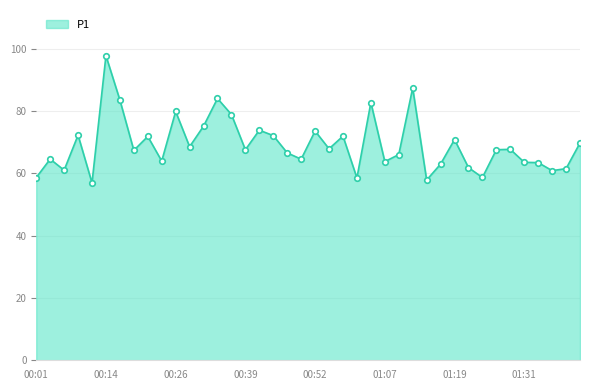

What is the difference between the maximum and minimum values?

40.8